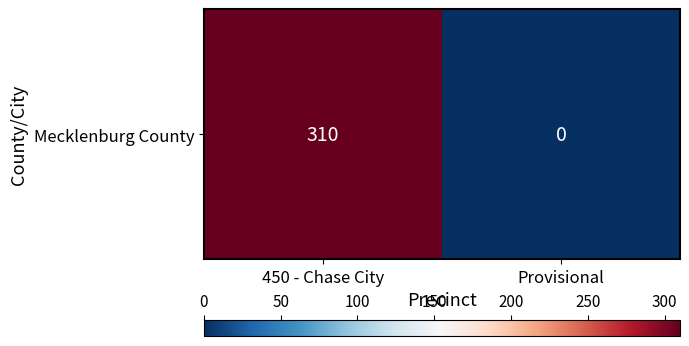

What is the change in value from 450 - Chase City to Provisional?

-310